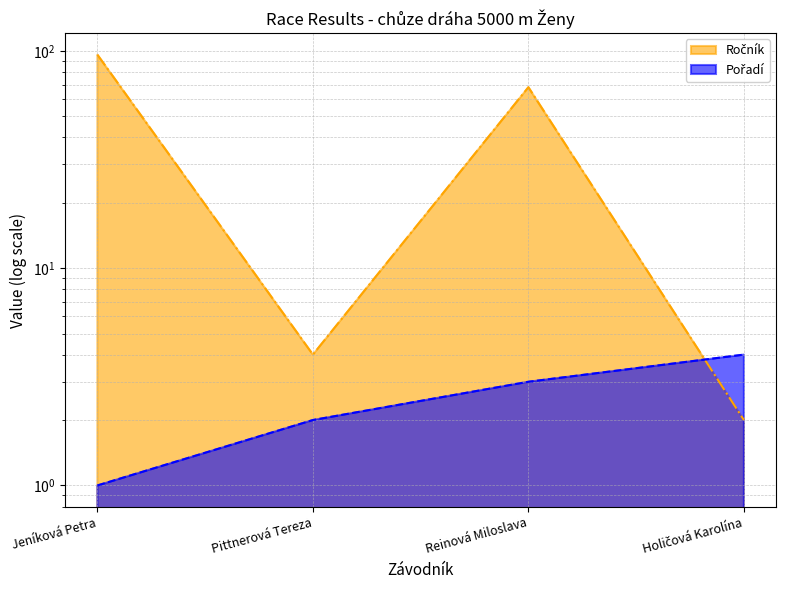

How many intersections are there between Pořadí and Ročník?

1